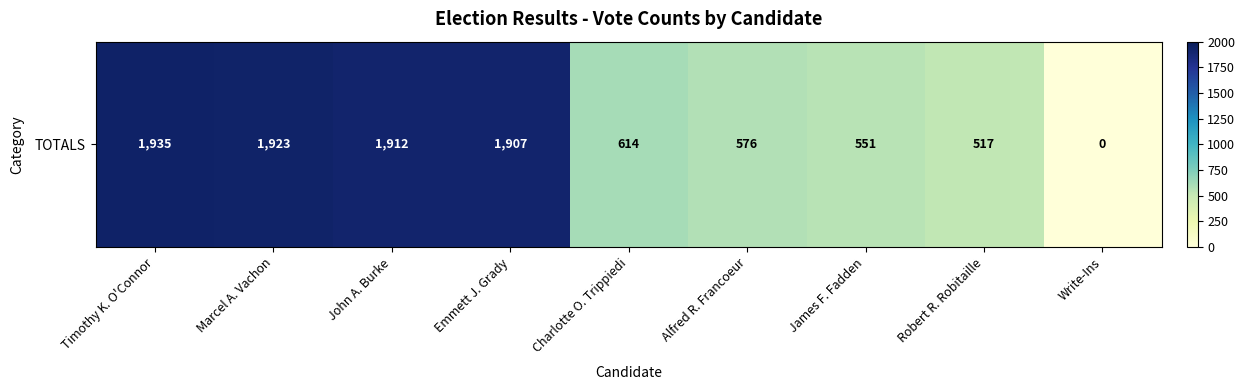

Which has a higher value, Emmett J. Grady or Charlotte O. Trippiedi?

Emmett J. Grady